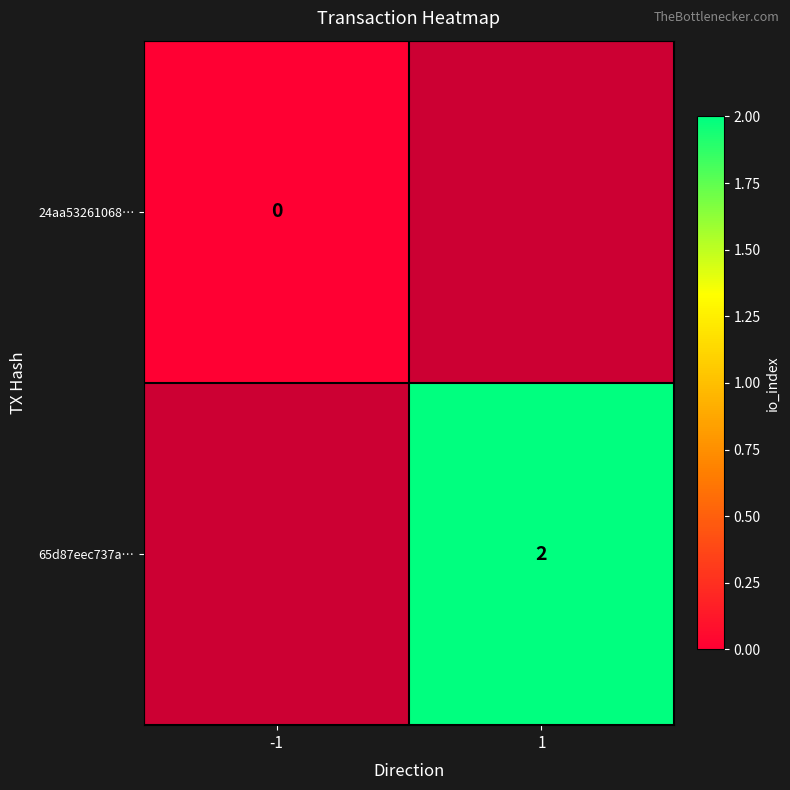

Which has a higher value, -1 or 1?

1